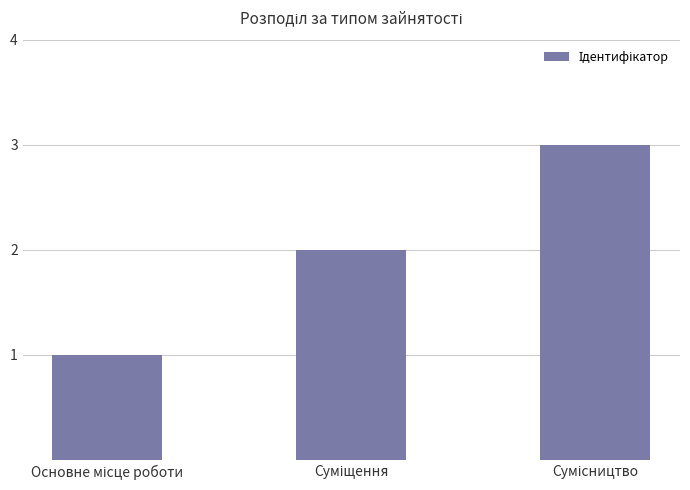

What is the greatest value displayed?

3